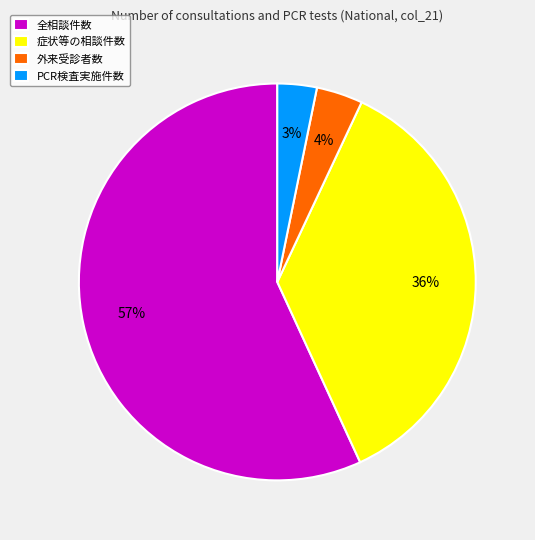

To the nearest percent, what is the difference between the largest and smallest slice percentages?

54%